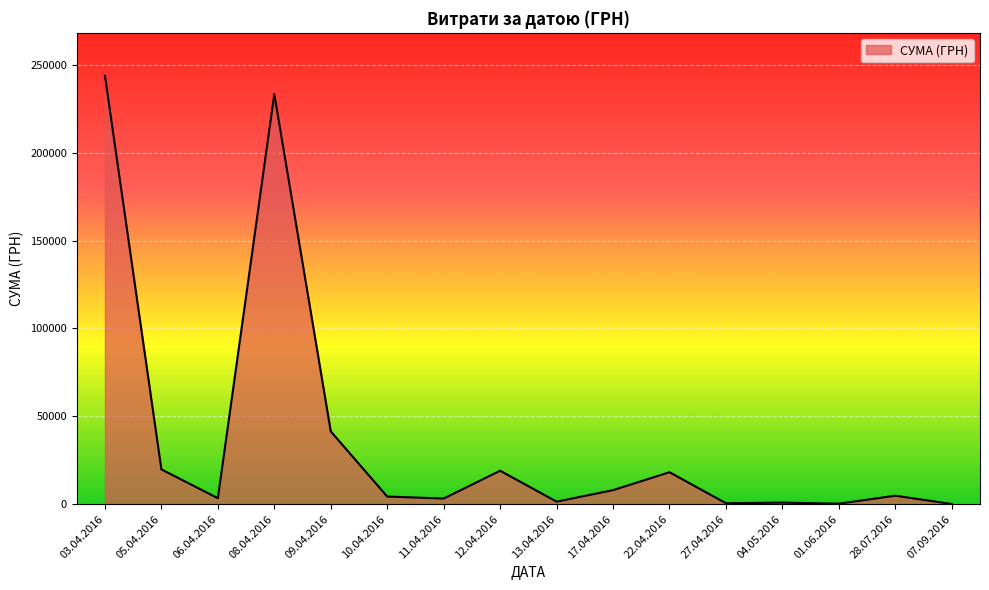

How many lines are shown in the chart?

1